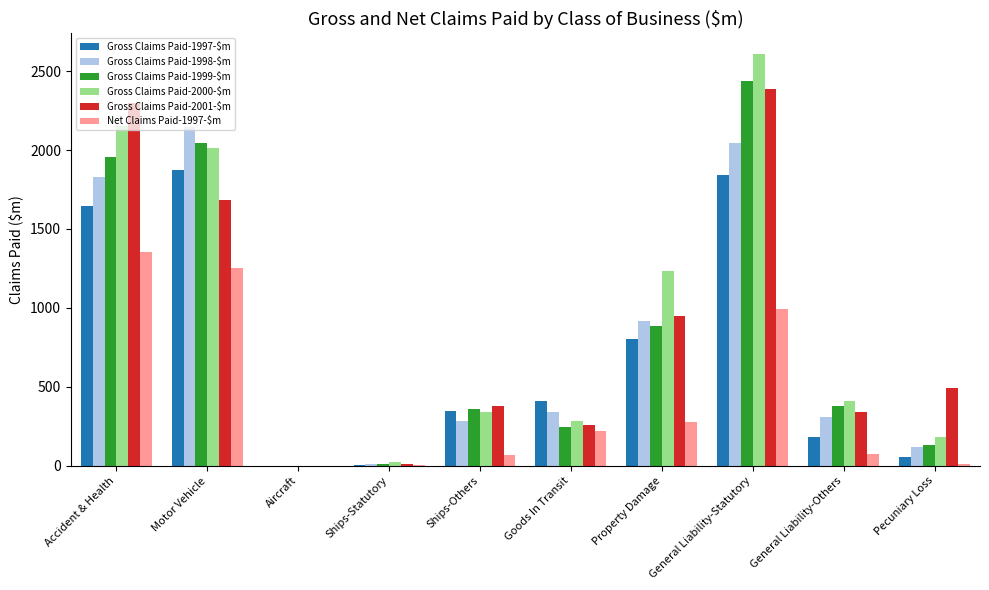

Between Accident & Health and Ships-Others, which series saw the biggest shift?

Gross Claims Paid-2001-$m